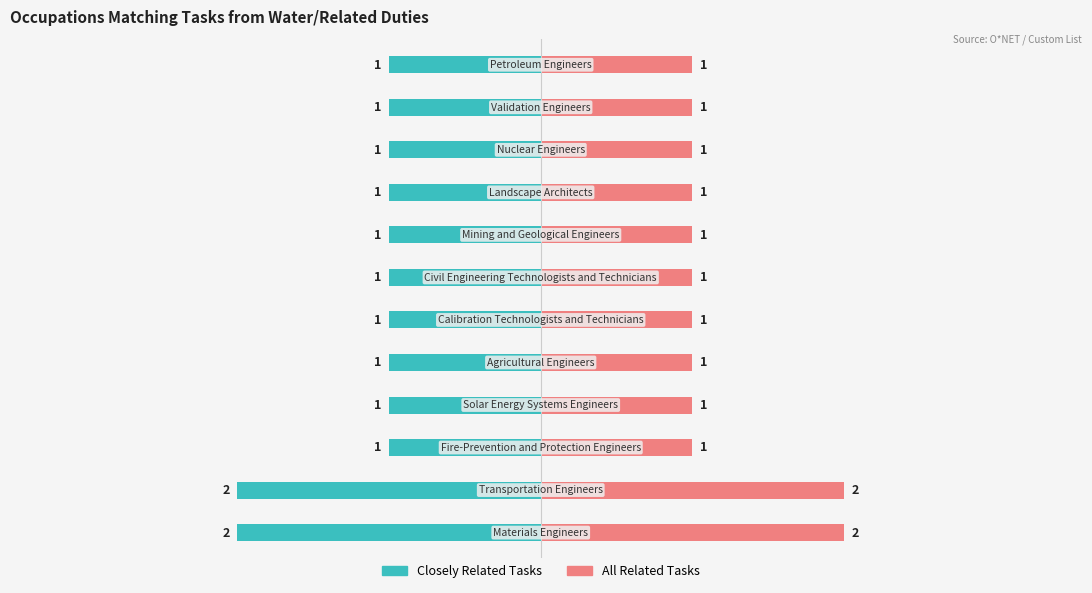

What is the value of the All Related Tasks bar at the 7th from the left?

1